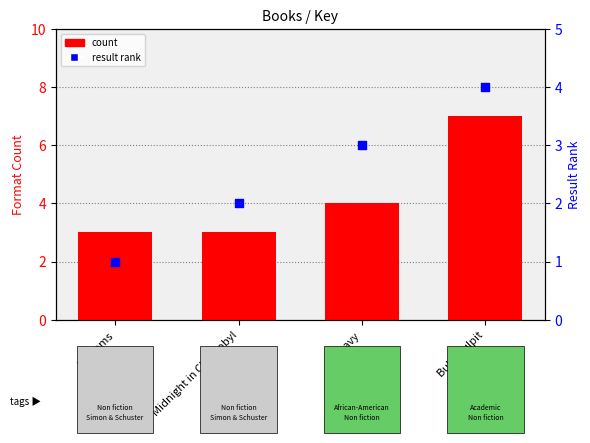

At how many categories does at least one series exceed 2?

4